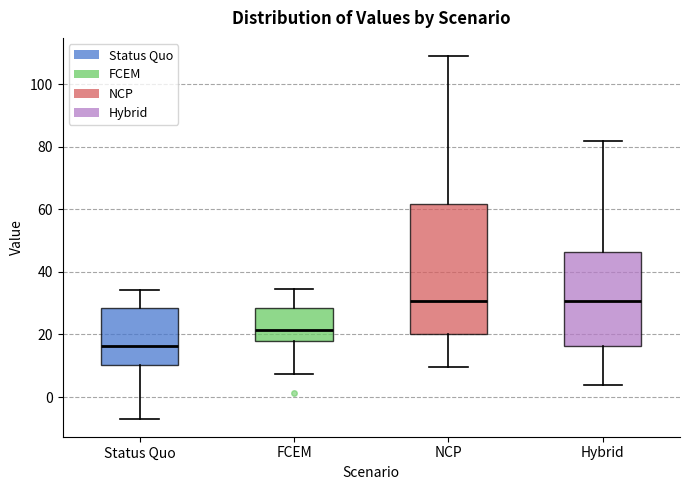

Where is the lower edge of the box for NCP on the y-axis? The values are not printed on the chart, so give them approximately, as read against the axis.

20